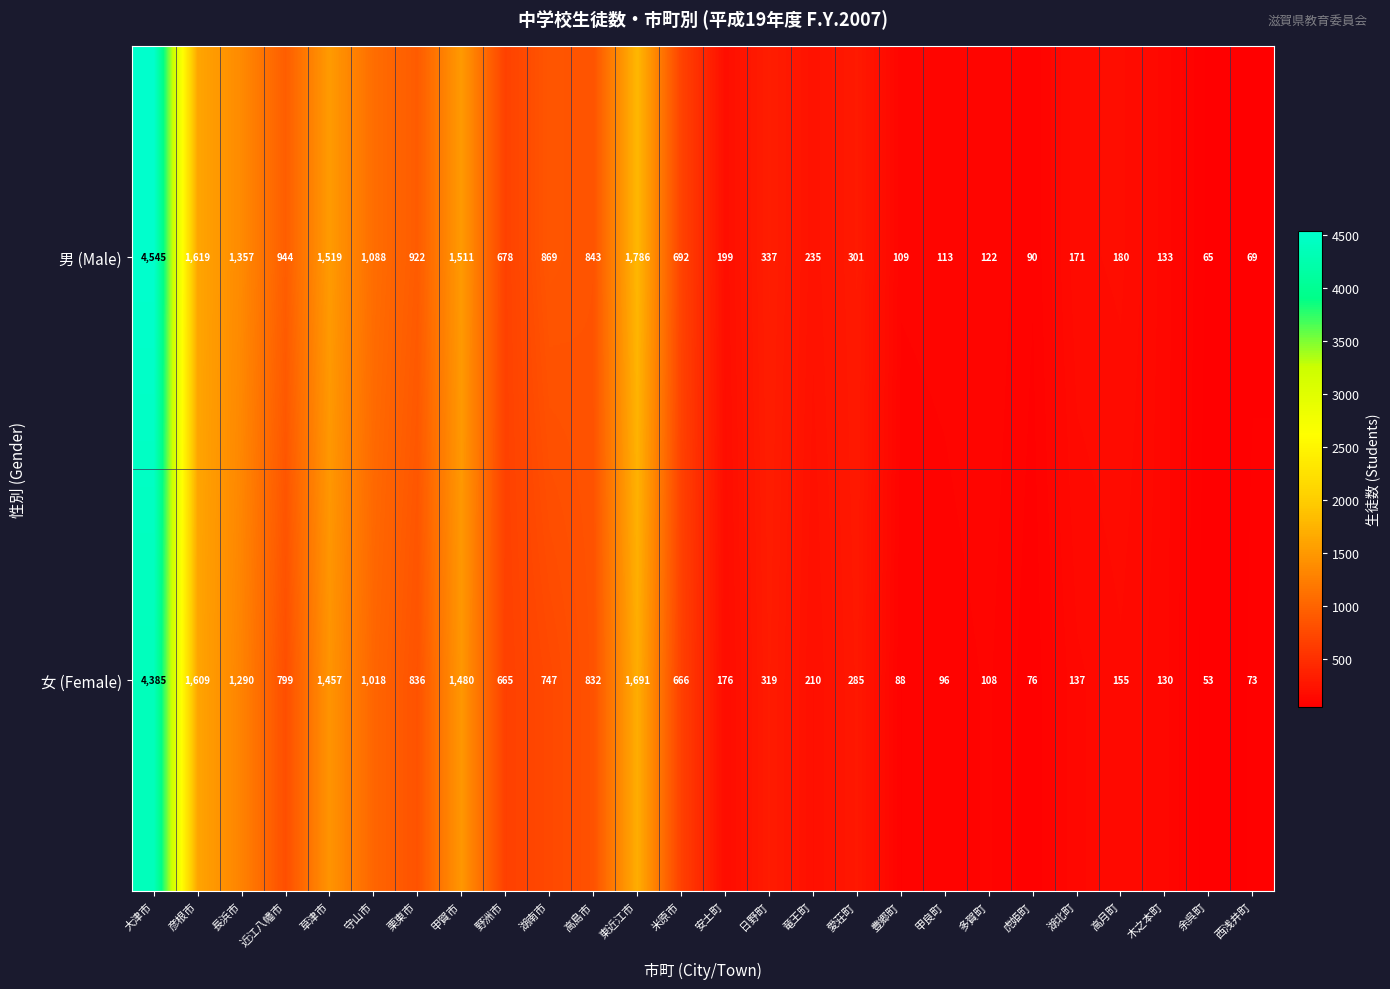

Is it true that 男 (Male) equals 425 at 近江八幡市?

False